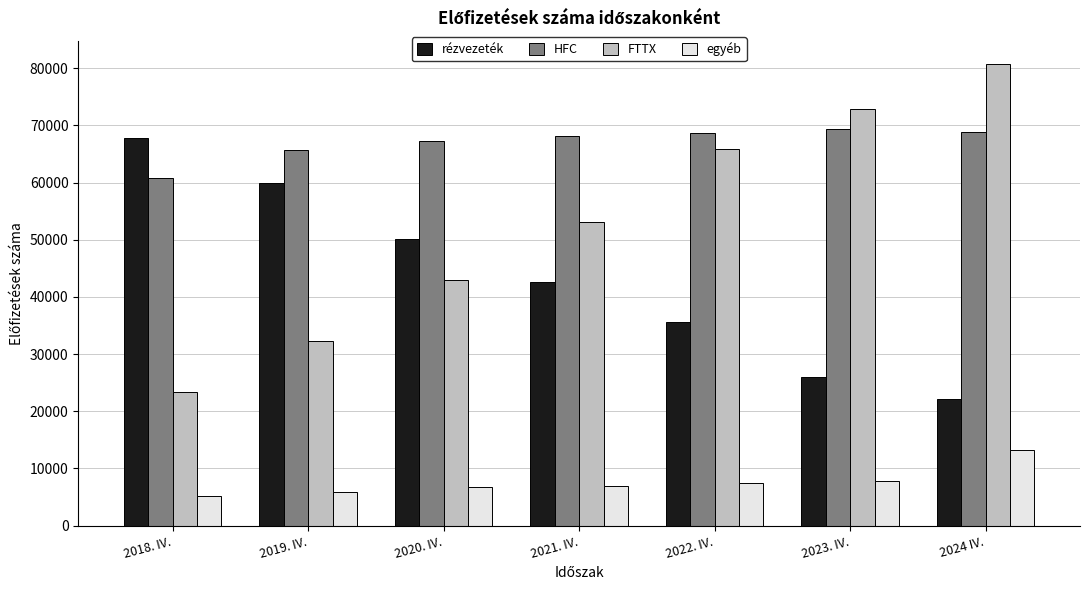

At 2024 IV., list the series in order from largest to smallest.

FTTX, HFC, rézvezeték, egyéb